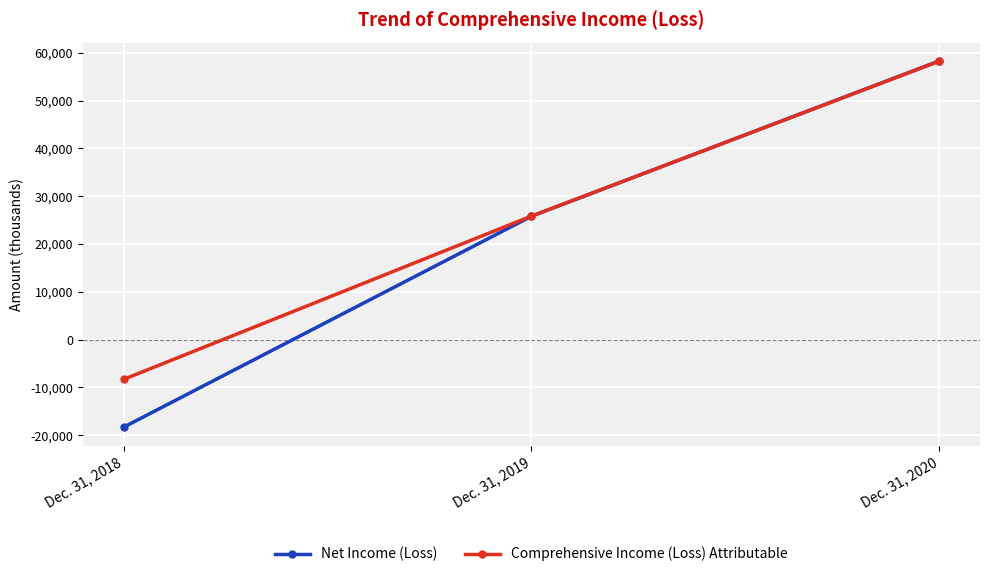

What is the average value of the Comprehensive Income (Loss) Attributable series?

25245